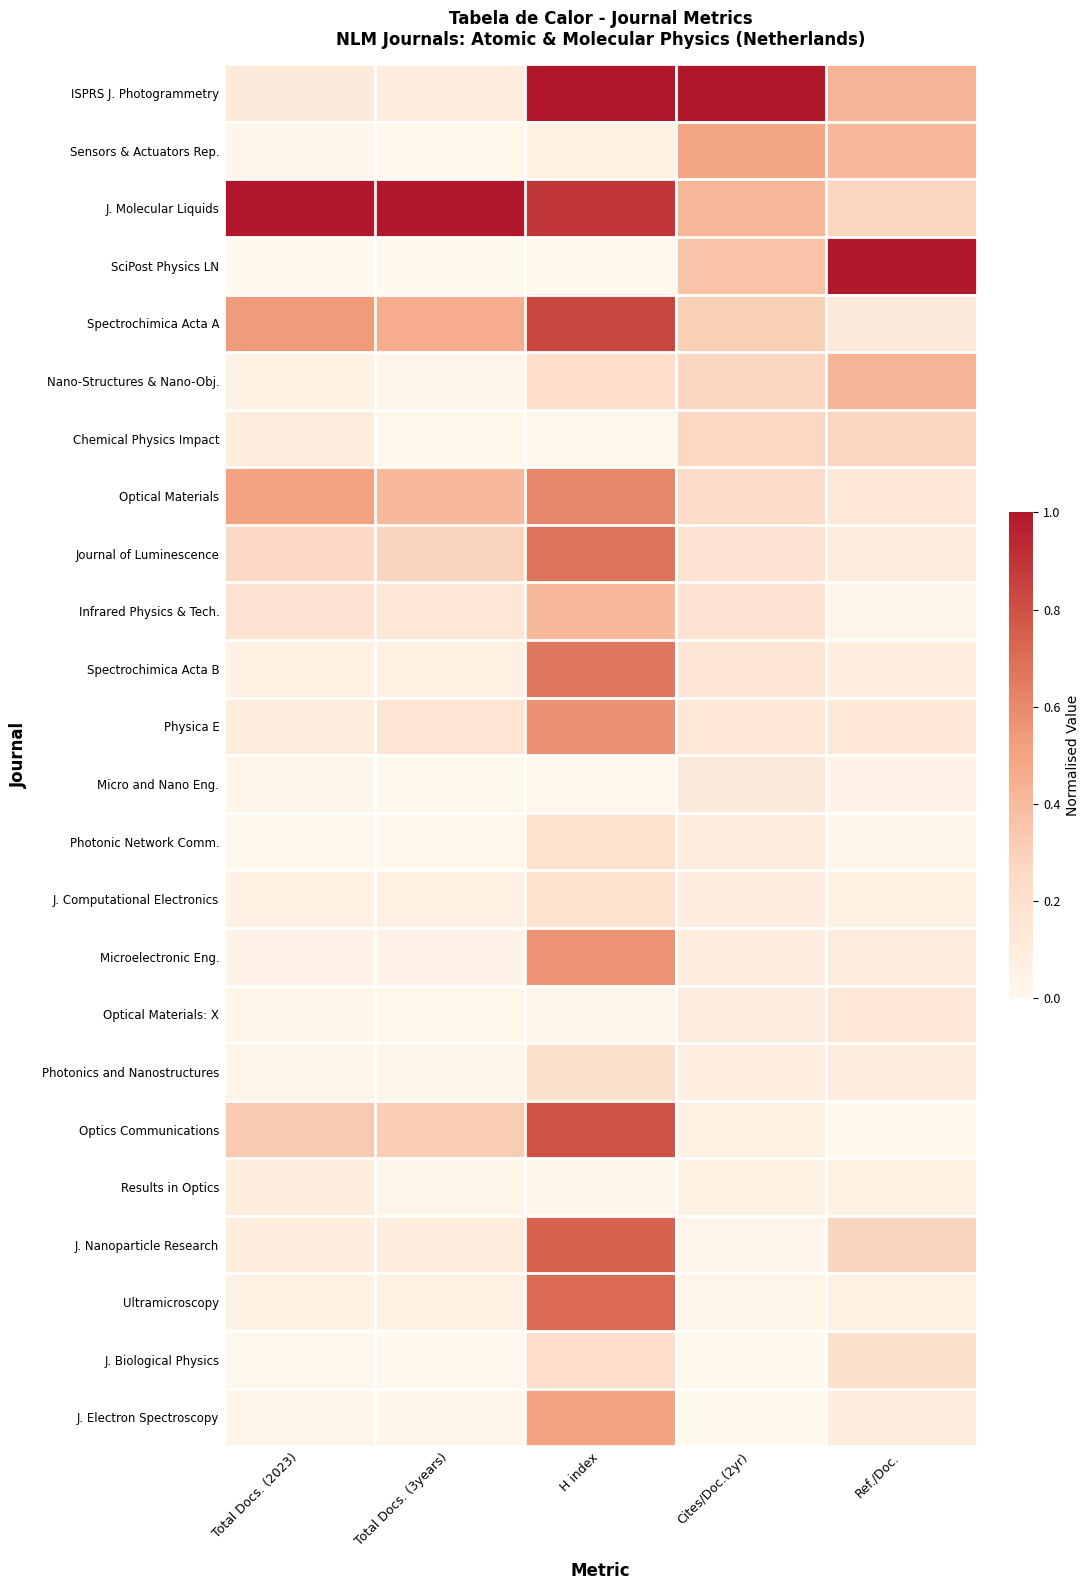

At Ref./Doc., list the series in order from smallest to largest.

Optics Communications, Photonic Network Comm., Infrared Physics & Tech., Micro and Nano Eng., J. Computational Electronics, Ultramicroscopy, Results in Optics, Spectrochimica Acta B, Photonics and Nanostructures, J. Electron Spectroscopy, Microelectronic Eng., Journal of Luminescence, Spectrochimica Acta A, Optical Materials, Optical Materials: X, Physica E, J. Biological Physics, J. Molecular Liquids, Chemical Physics Impact, J. Nanoparticle Research, Sensors & Actuators Rep., Nano-Structures & Nano-Obj., ISPRS J. Photogrammetry, SciPost Physics LN